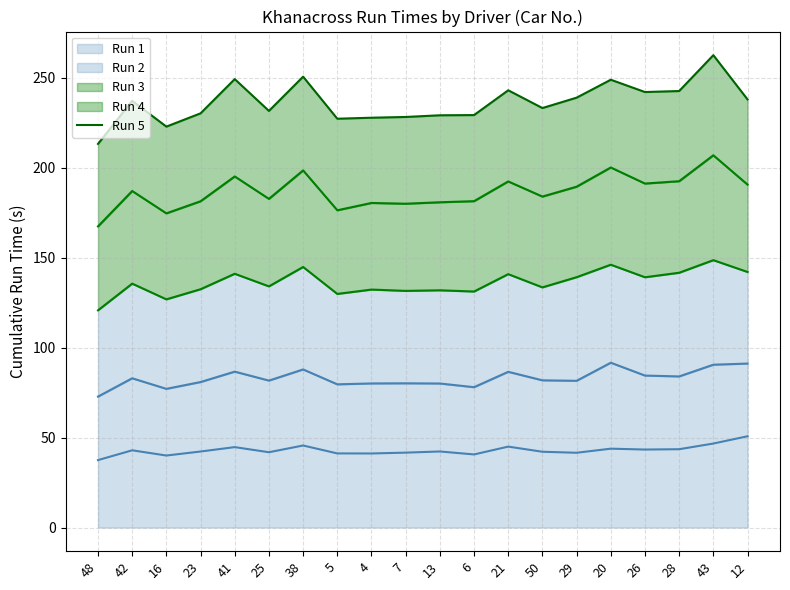

Does the chart have visible grid lines?

Yes